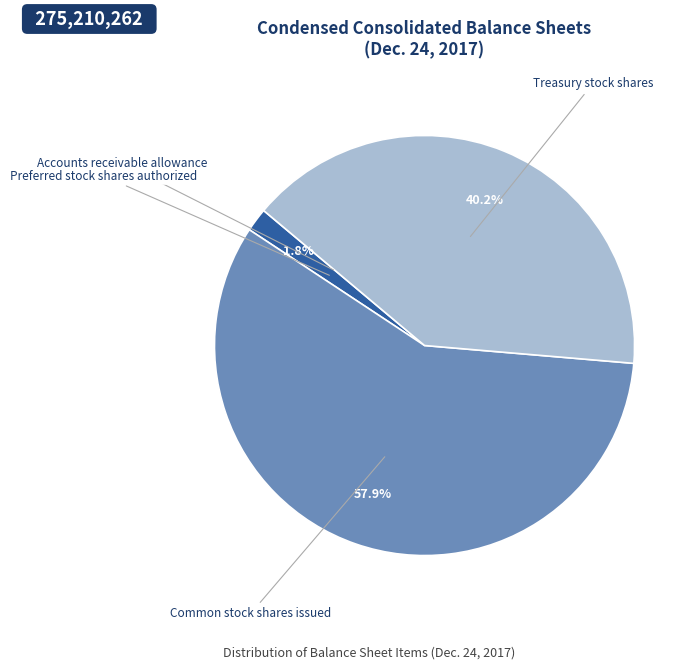

What percentage is NOT represented by Preferred stock shares authorized?

98.2%